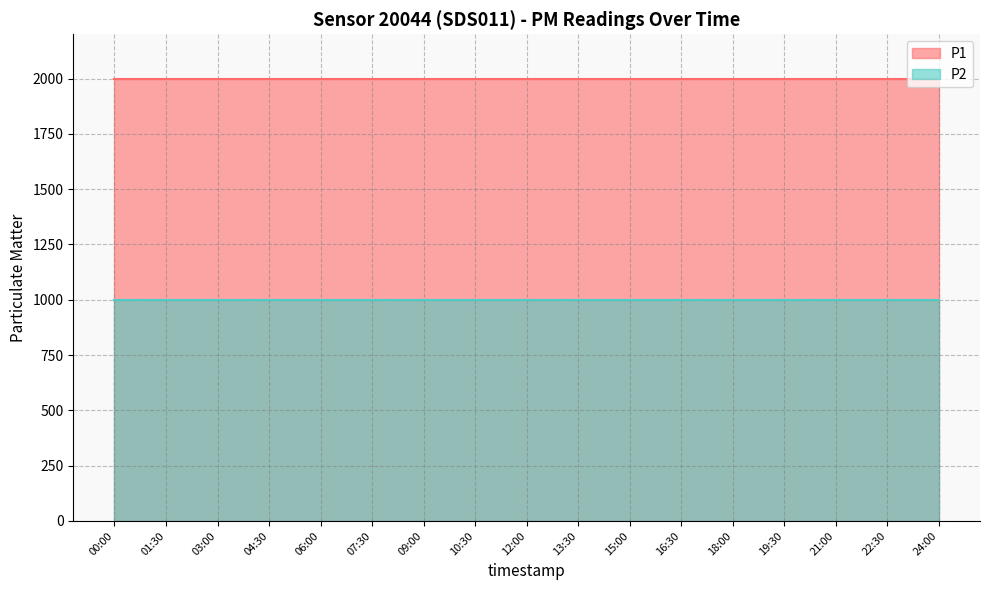

The value of P1 at 13:30 is 578.7. True or false?

False